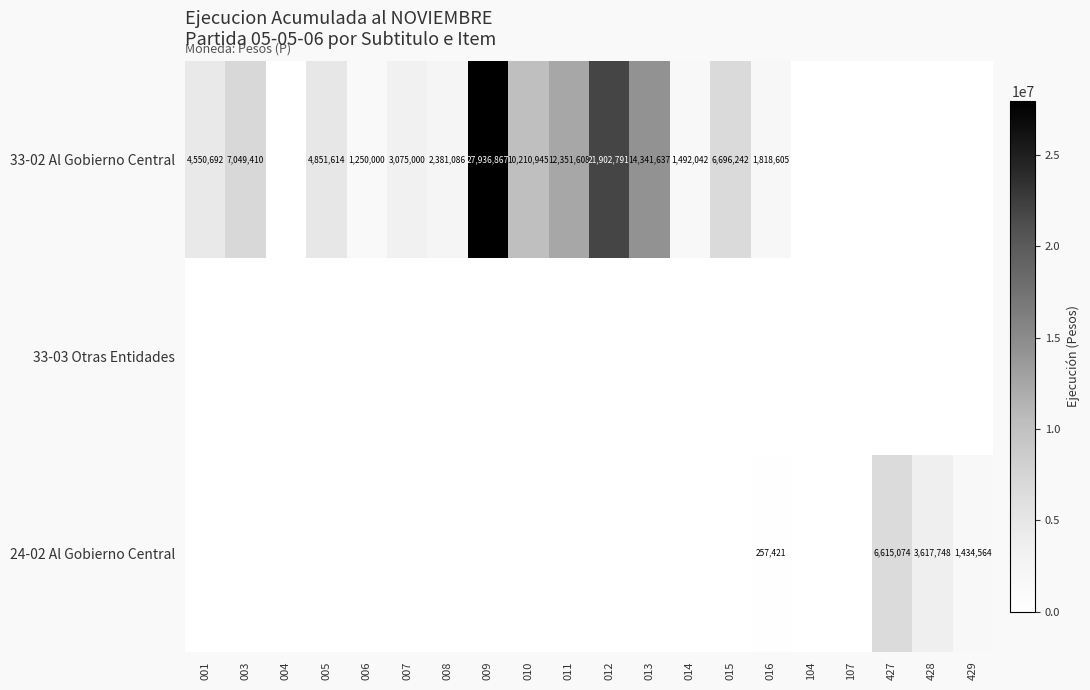

True or false: 24-02 Al Gobierno Central has a value of 257421 at 016.

True